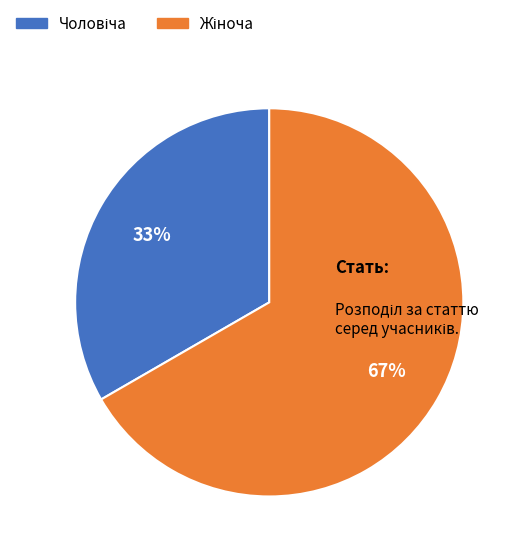

To the nearest percent, what is the average slice percentage?

50%